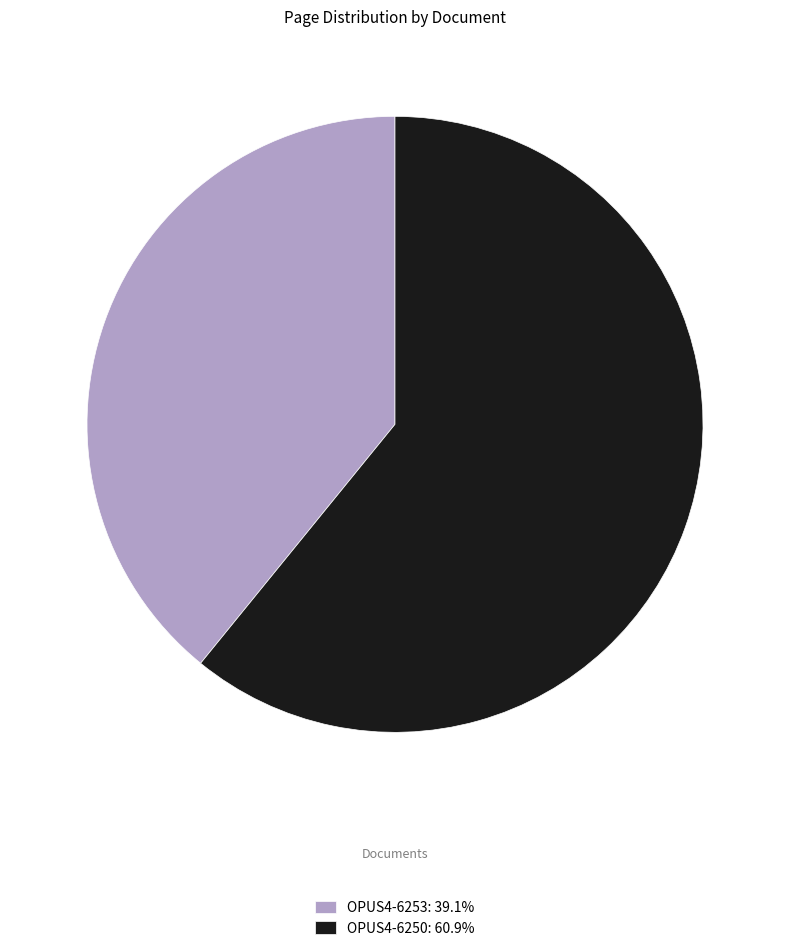

Approximately how many times larger is the value at OPUS4-6250: 60.9% compared to OPUS4-6253: 39.1%?

1.6